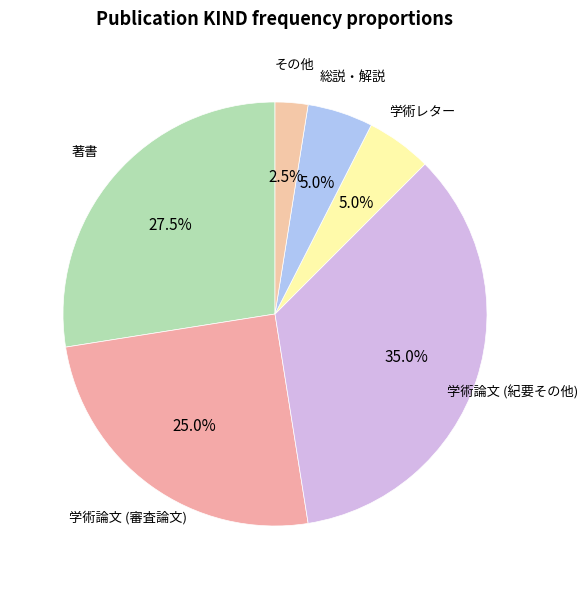

Does any single category account for the majority?

No